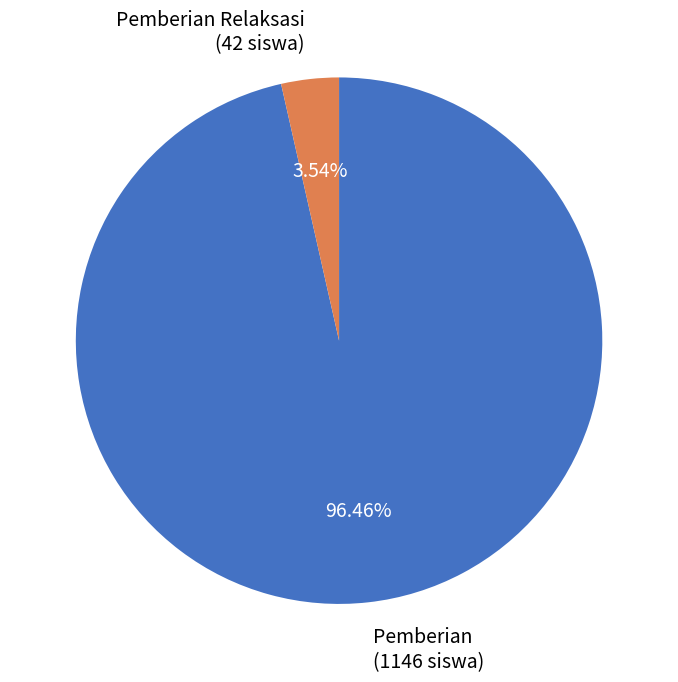

Combined, do Pemberian and Pemberian Relaksasi account for over 50%?

Yes